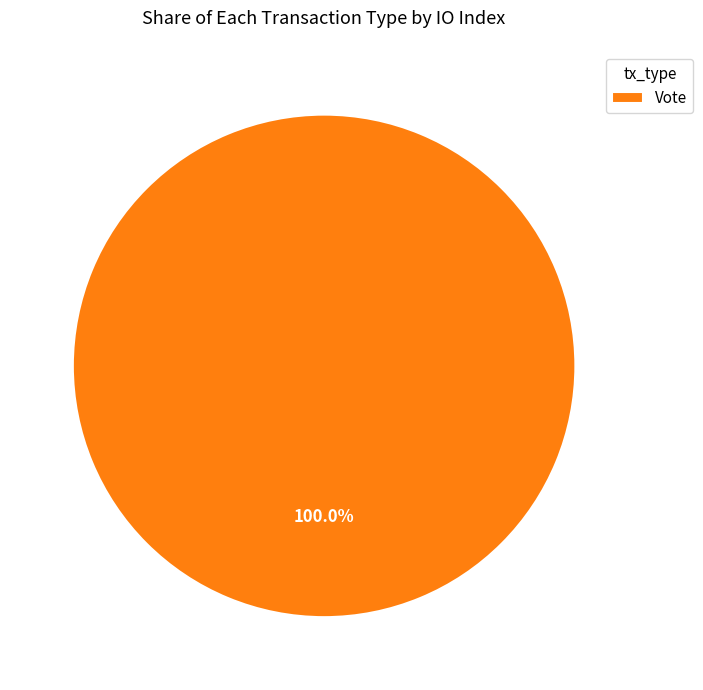

Rank the categories by value from lowest to highest.

Vote